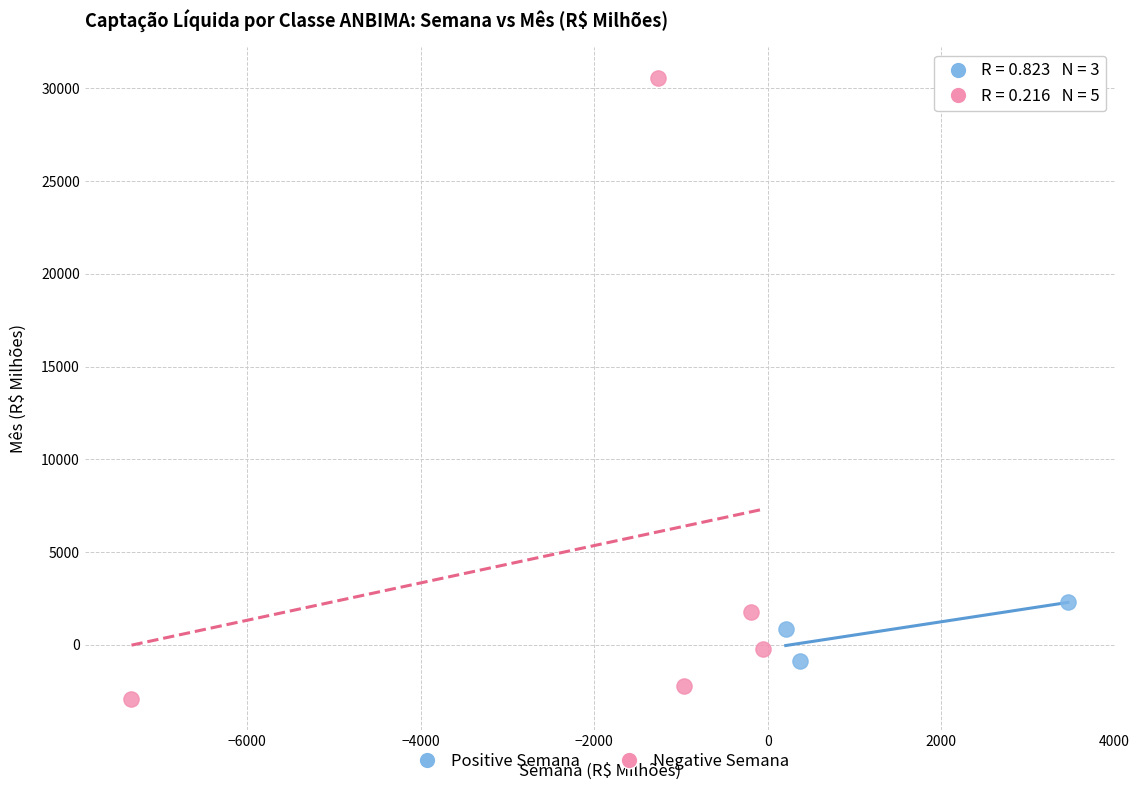

Which series has the widest spread of Y values?

Negative Semana